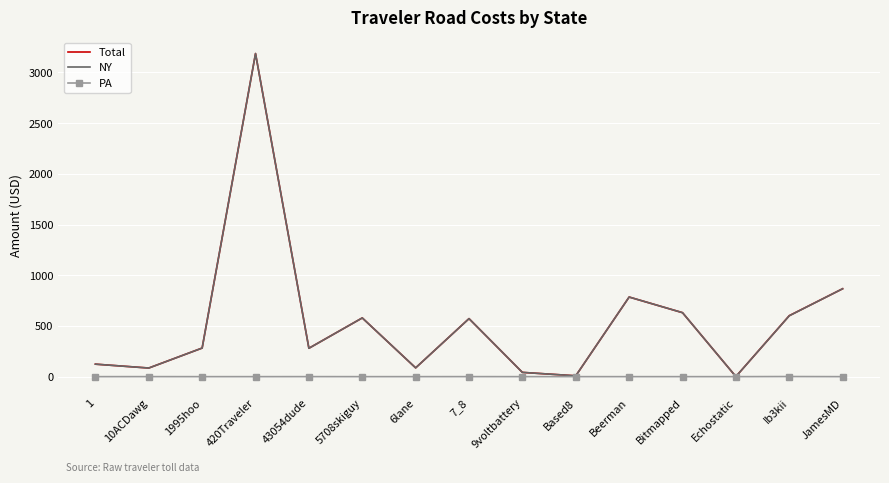

What is the difference between the second highest and minimum values in the Total series?

865.9